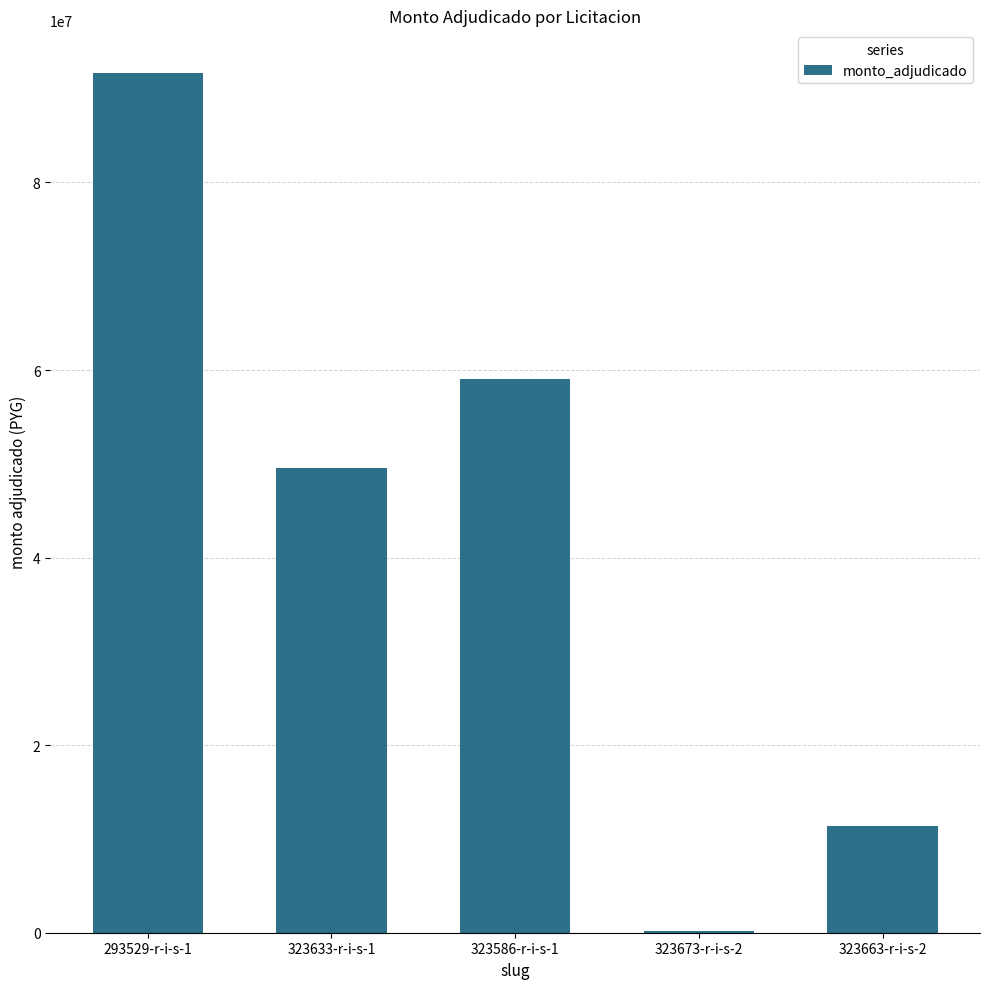

Count the values in the range 11376000 to 59016350.

3